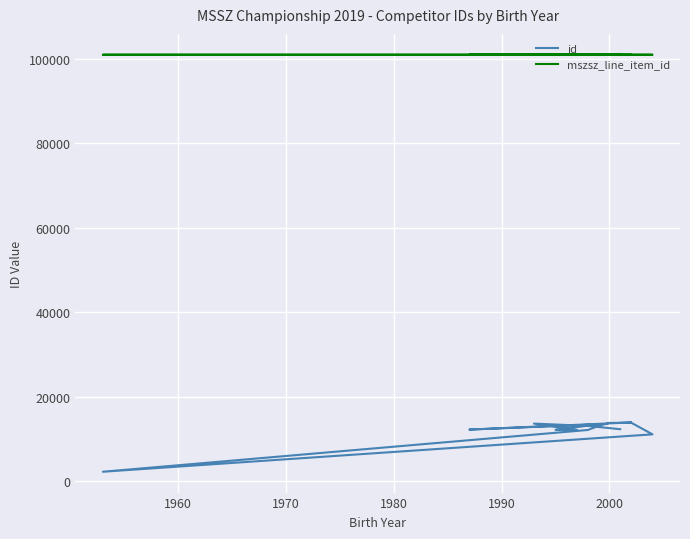

Rank the series by their average value, from lowest to highest.

id, mszsz_line_item_id